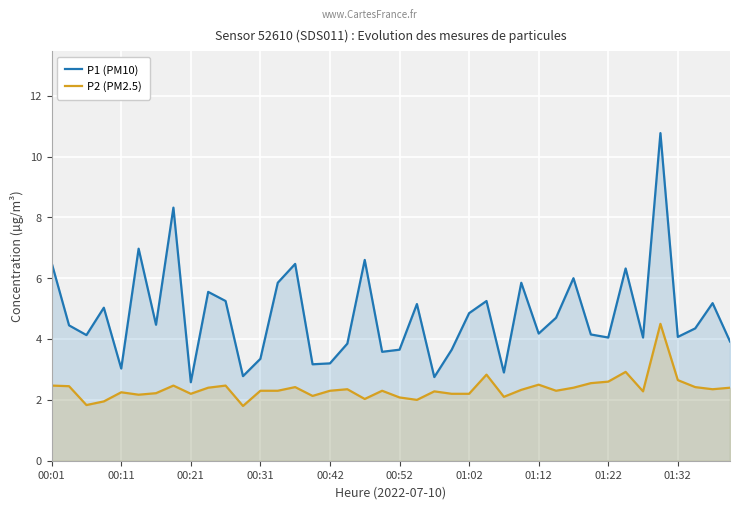

How many data points in P1 (PM10) are less than 4?

13